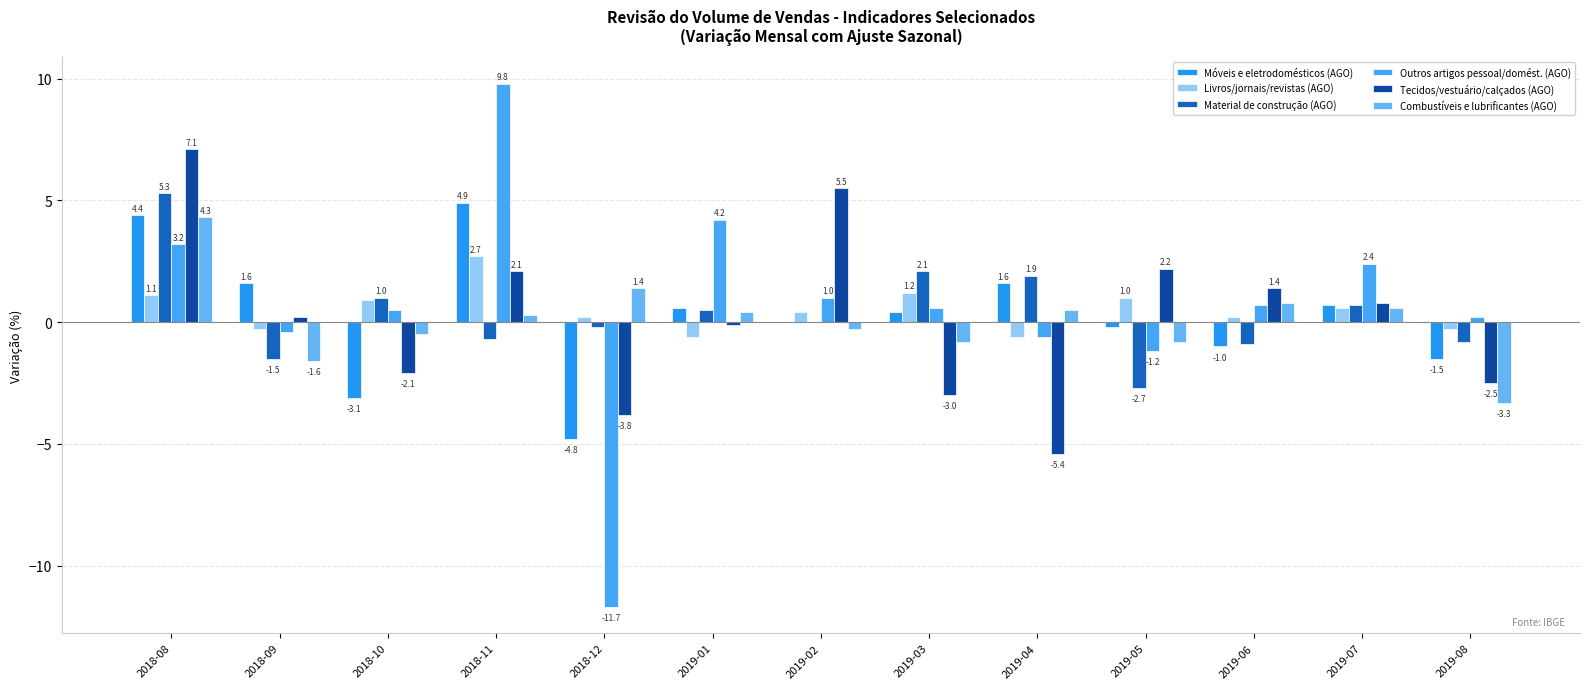

At which category is the sum across all series the highest?

2018-08